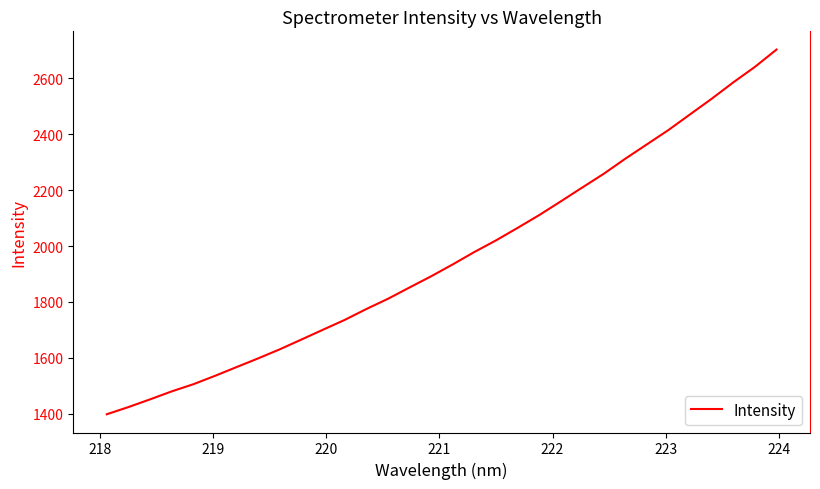

What is the greatest value displayed?

2703.3